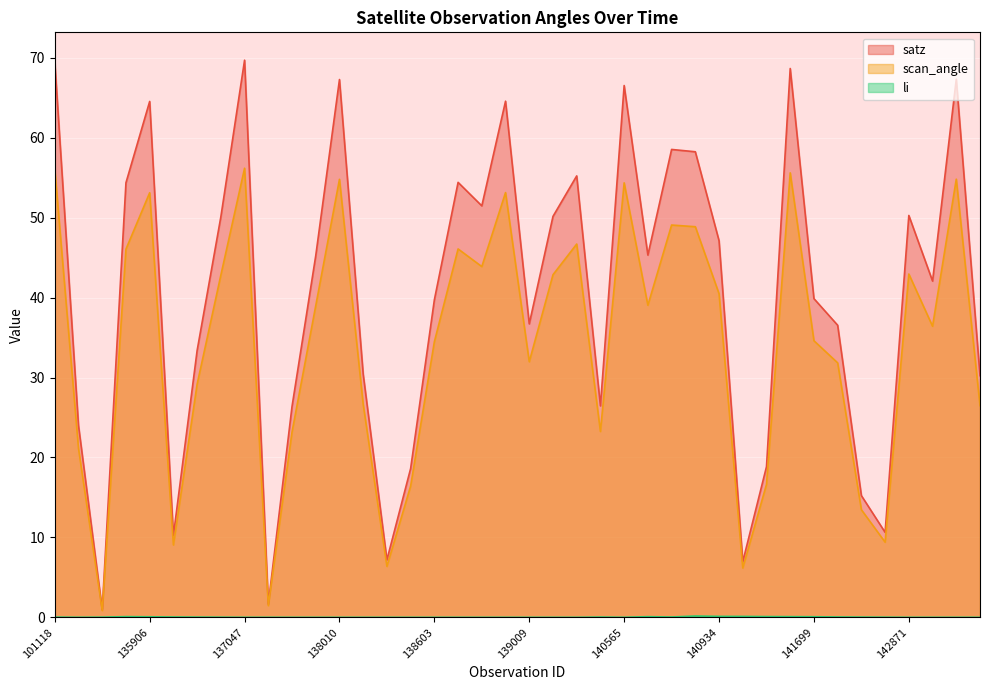

The scan_angle series shows 42.8 at 136672. True or false?

True